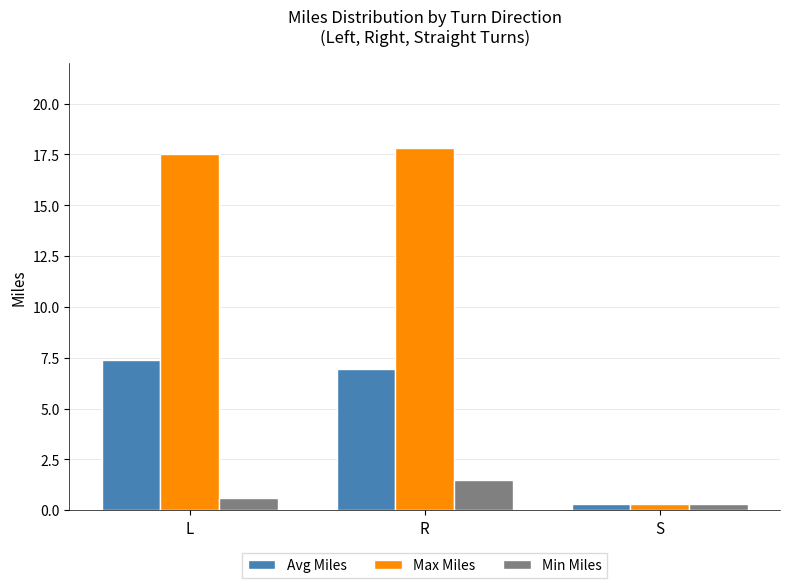

Reading right to left, list all the values displayed in this chart.

Avg Miles: 0.3	6.9	7.4
Max Miles: 0.3	17.8	17.5
Min Miles: 0.3	1.5	0.6